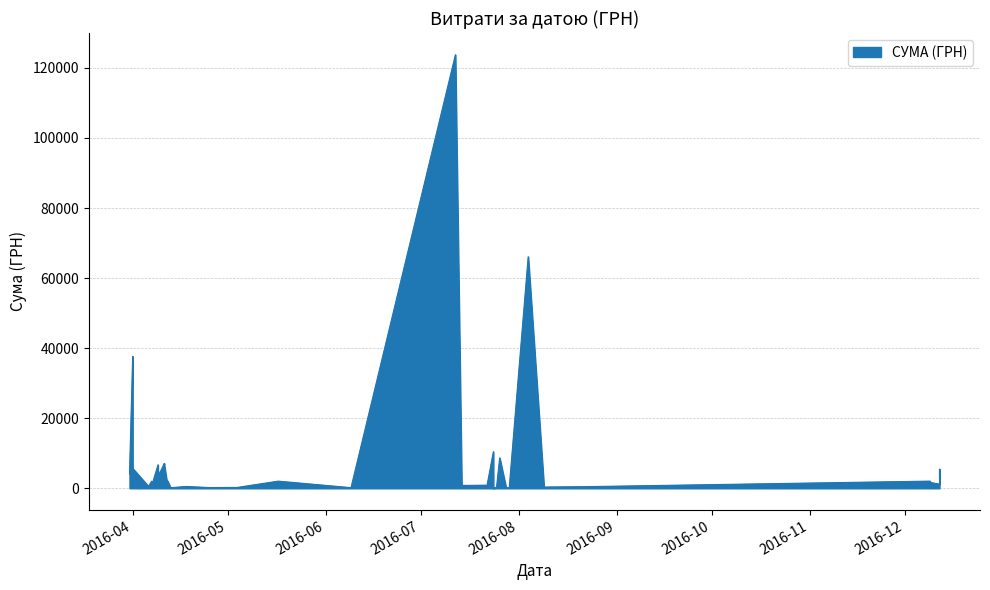

Approximately how many times larger is the value at 07.04.2016 compared to 01.04.2016?

0.1